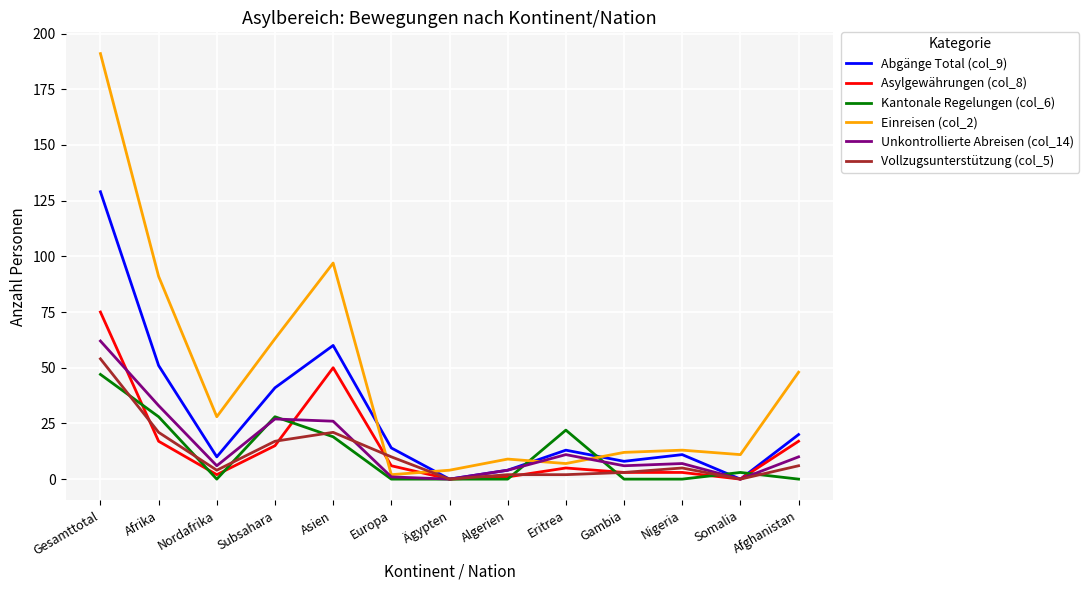

How many lines are shown in the chart?

6